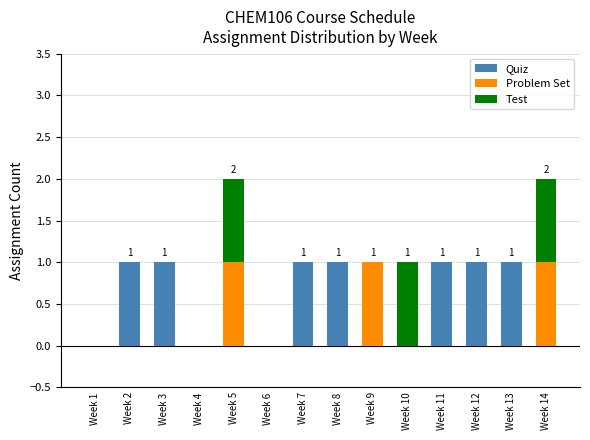

The Quiz series shows 2 at Week 8. True or false?

False